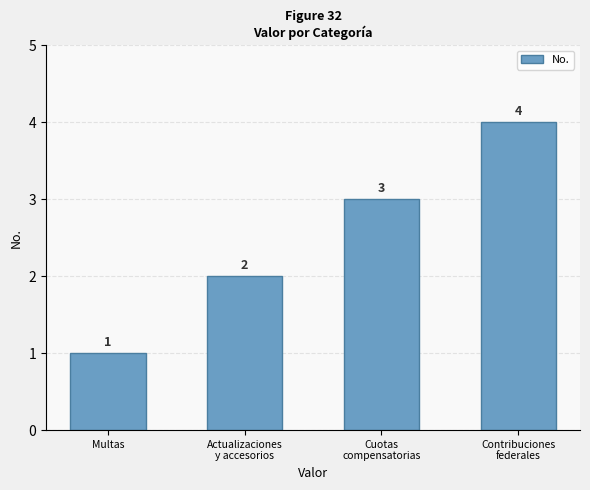

Which category has the highest value across all series?

Contribuciones
federales